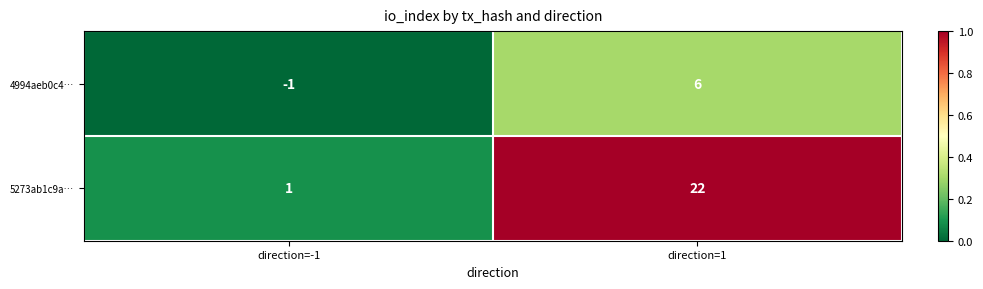

List the series in order of their overall mean, highest first.

5273ab1c9a…, 4994aeb0c4…